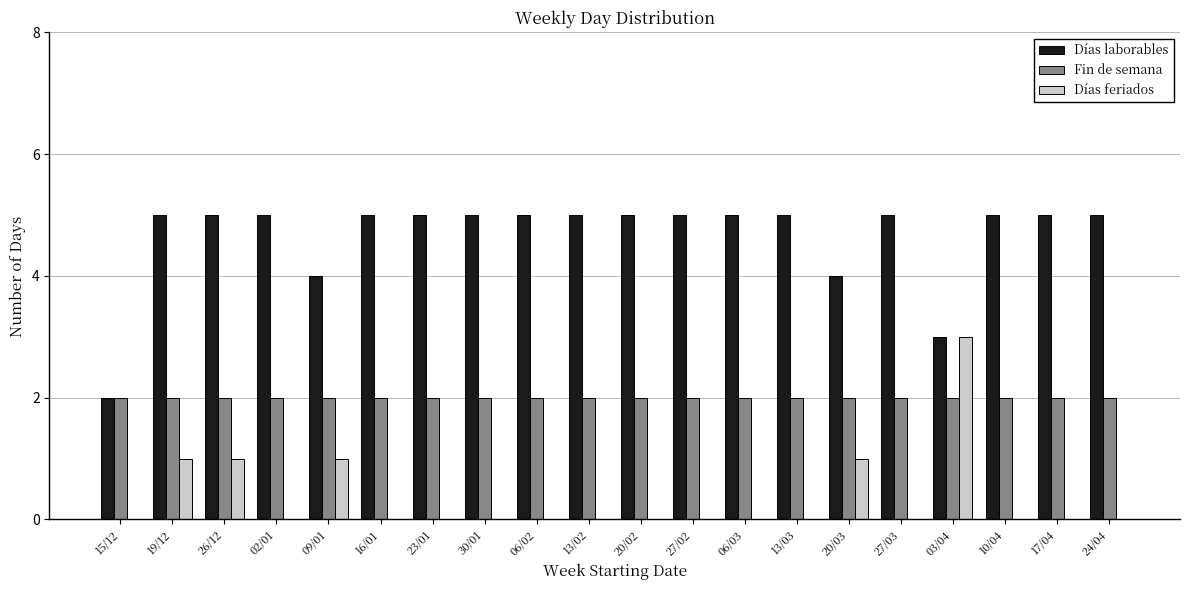

Between 02/01 and 03/04, which series saw the biggest shift?

Días feriados